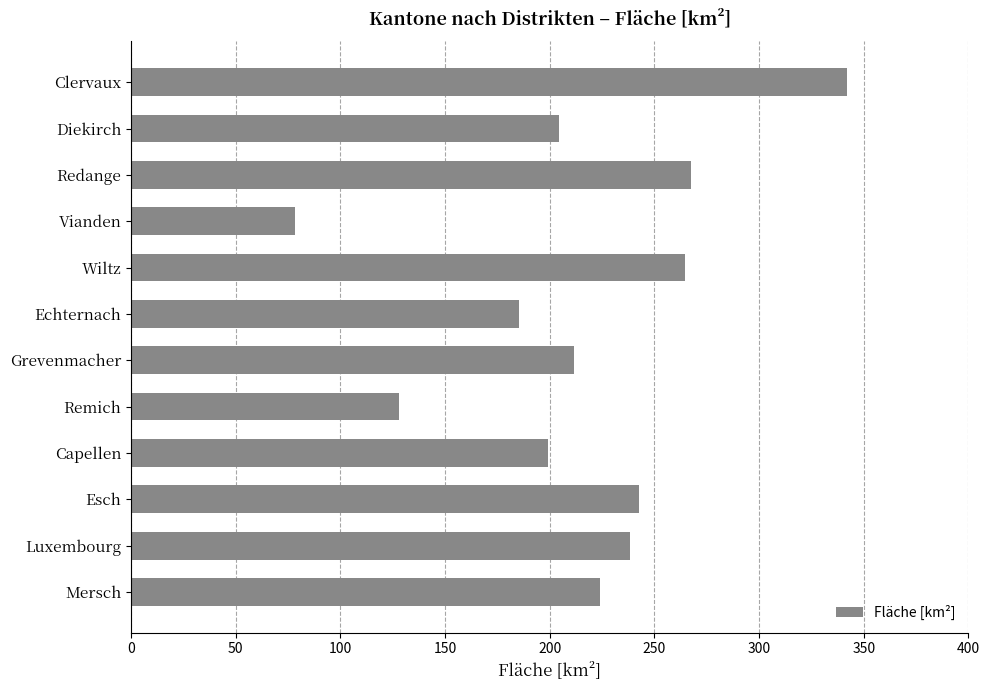

Reading top to bottom, transcribe all the data shown in this chart.

342.2	204.5	267.5	78.5	264.6	185.5	211.4	127.9	199.2	242.8	238.5	223.9